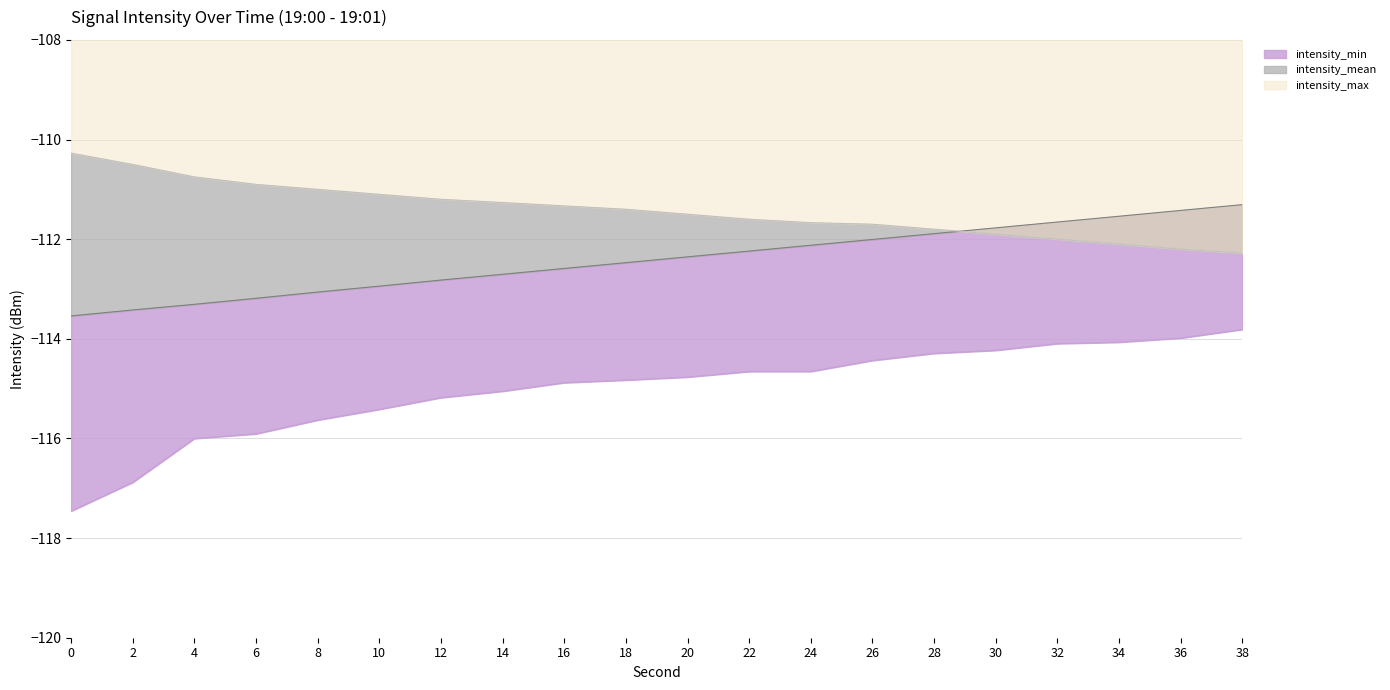

Which series has the largest range (max minus min)?

intensity_min